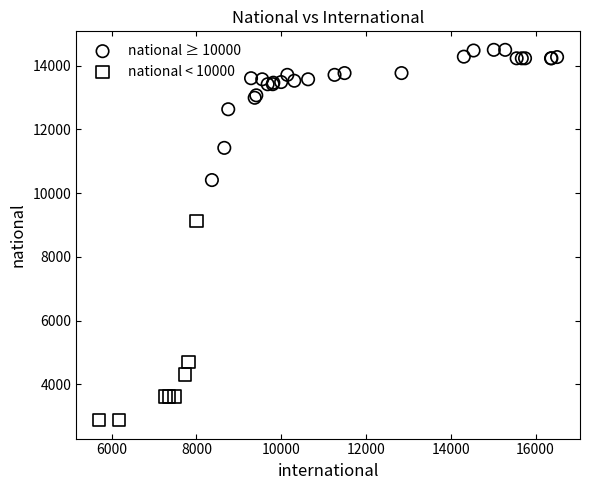

Which series contains the highest Y value?

national ≥ 10000